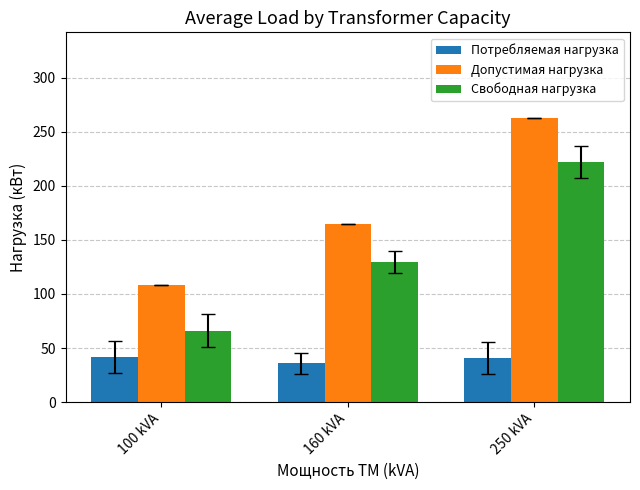

Which series has the widest spread of values?

Свободная нагрузка